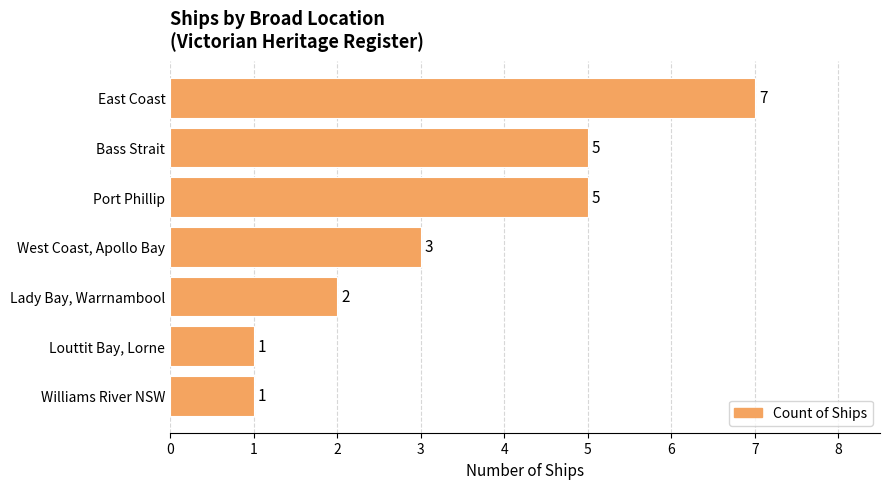

Count the number of categories in the chart.

7